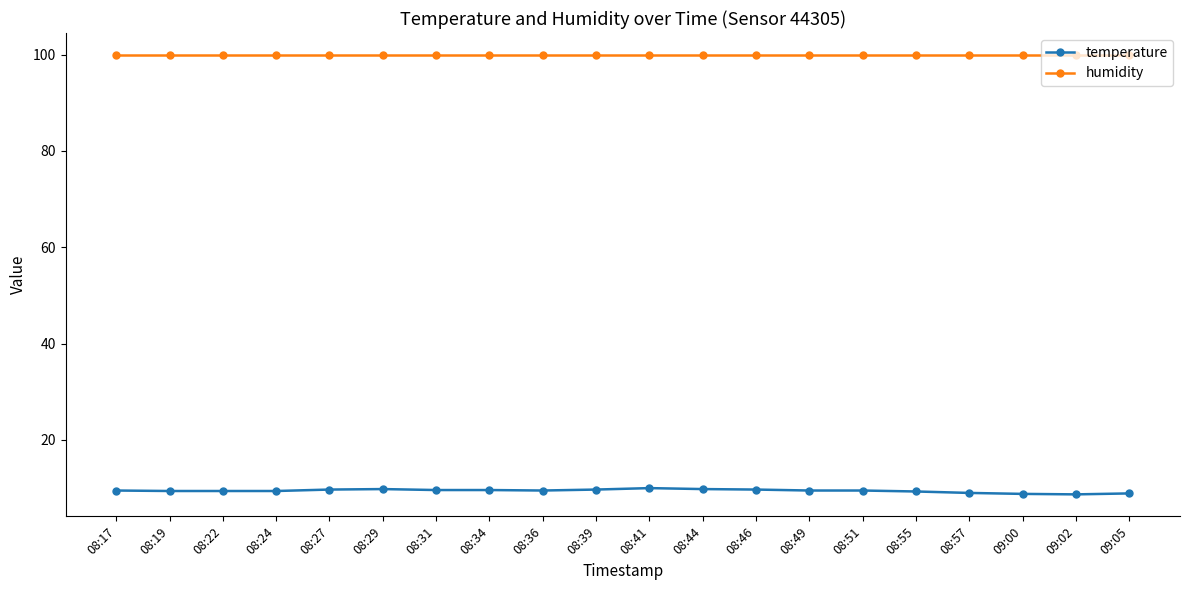

What are all the series names shown in the legend?

temperature, humidity